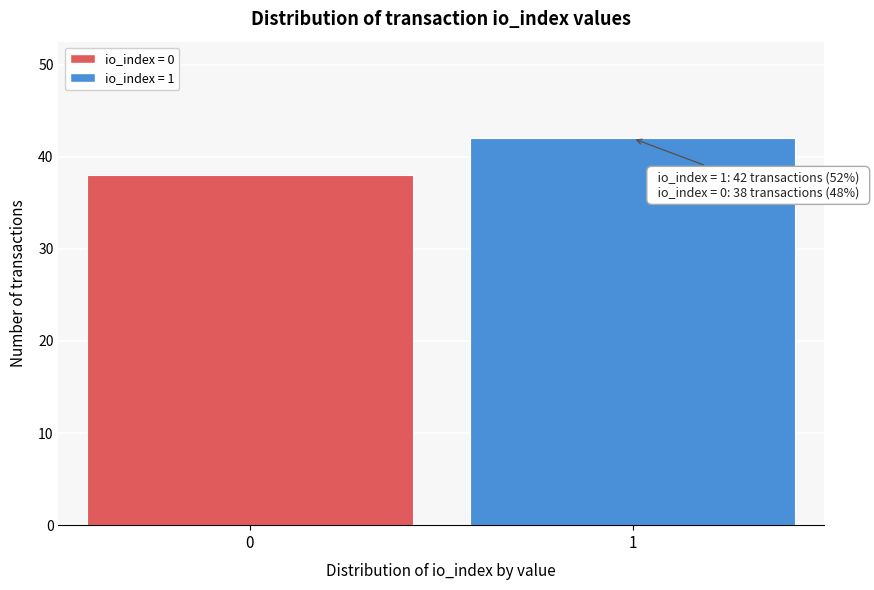

Reading left to right, transcribe all the data shown in this chart.

38	42